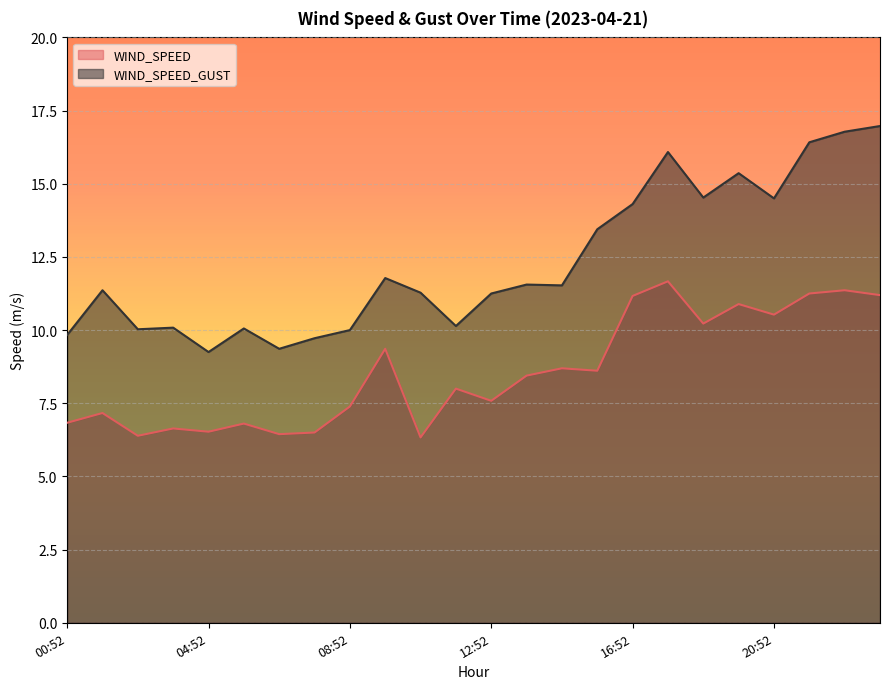

Reading left to right, what are all the values shown in this chart?

WIND_SPEED: 6.8	7.2	6.4	6.6	6.5	6.8	6.4	6.5	7.4	9.4	6.3	8.0	7.6	8.4	8.7	8.6	11.2	11.7	10.2	10.9	10.5	11.2	11.4	11.2
WIND_SPEED_GUST: 9.8	11.4	10.0	10.1	9.2	10.1	9.4	9.7	10.0	11.8	11.3	10.1	11.2	11.6	11.5	13.4	14.3	16.1	14.5	15.4	14.5	16.4	16.8	17.0